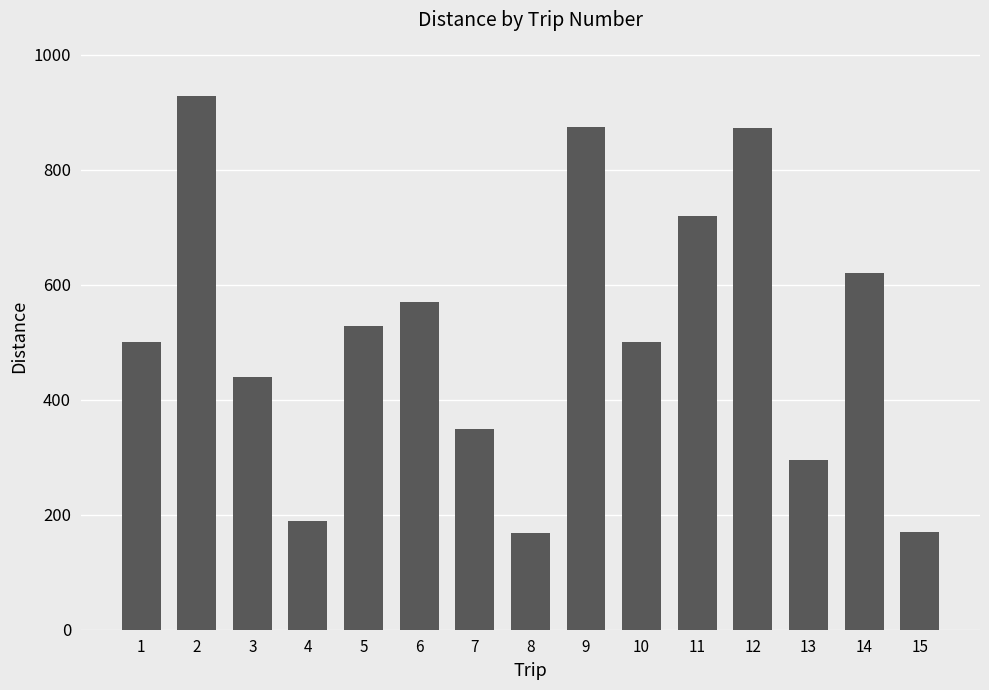

What is the sum of all values?

7729.3